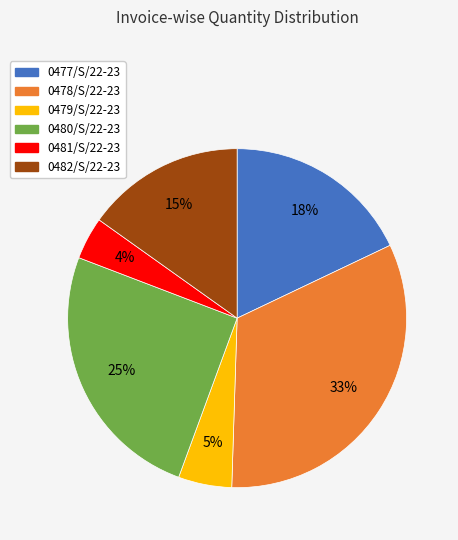

To the nearest percent, what portion does 0478/S/22-23 represent?

33%